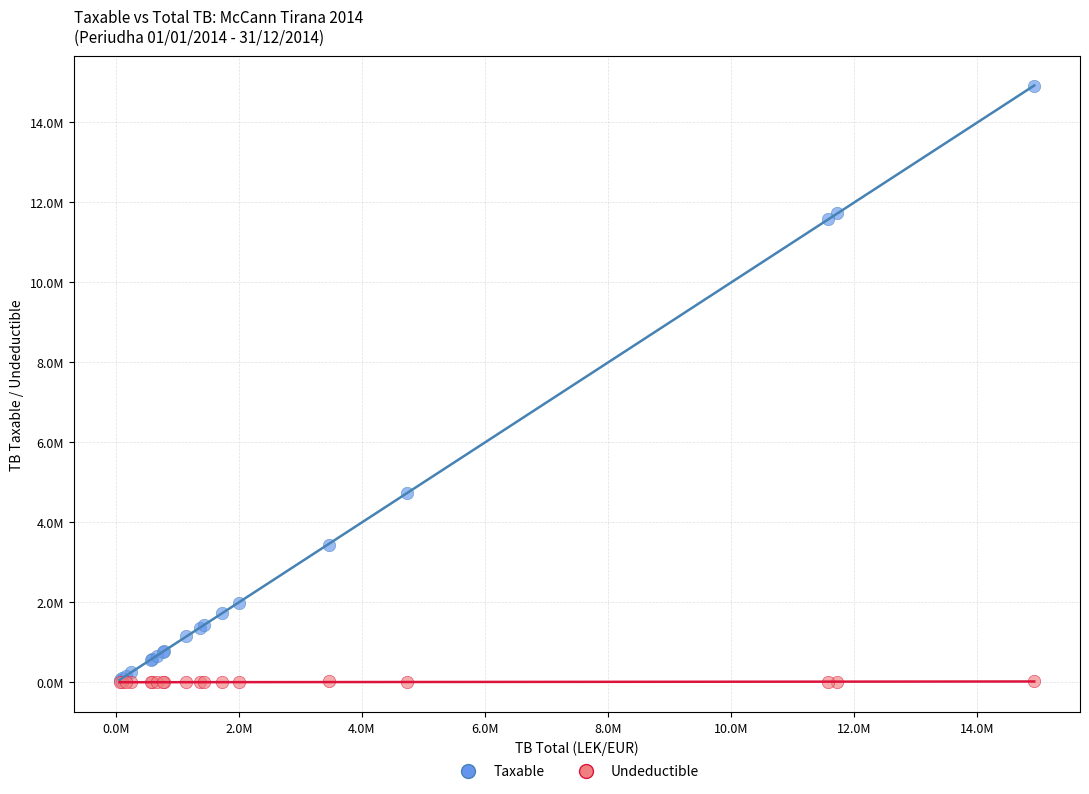

What are all the series names shown in the legend?

Taxable, Undeductible